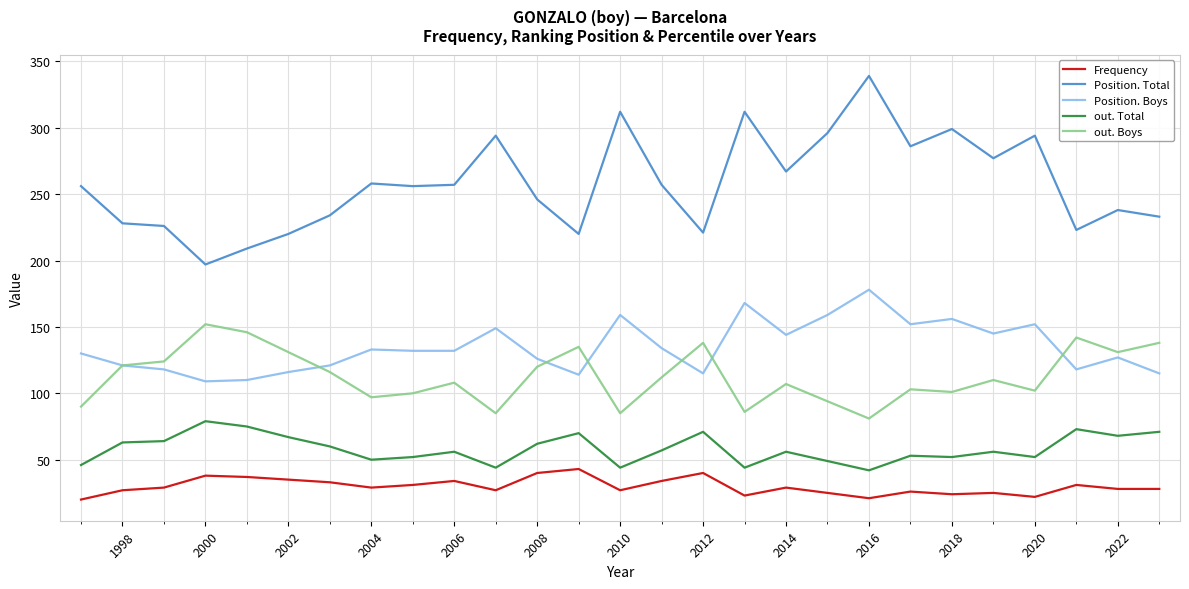

What is the difference between the second highest and second lowest values in the Position. Boys series?

58